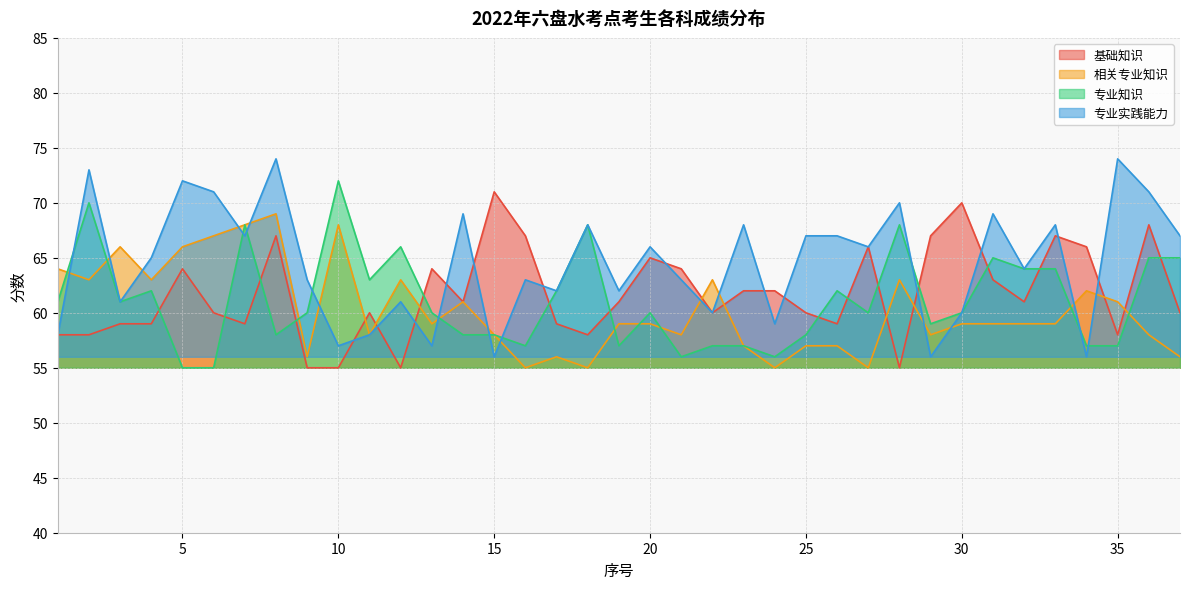

Reading left to right, what are all the values shown in this chart?

基础知识: 58	58	59	59	64	60	59	67	55	55	60	55	64	61	71	67	59	58	61	65	64	60	62	62	60	59	66	55	67	70	63	61	67	66	58	68	60
相关专业知识: 64	63	66	63	66	67	68	69	56	68	58	63	59	61	58	55	56	55	59	59	58	63	57	55	57	57	55	63	58	59	59	59	59	62	61	58	56
专业知识: 61	70	61	62	55	55	68	58	60	72	63	66	60	58	58	57	62	68	57	60	56	57	57	56	58	62	60	68	59	60	65	64	64	57	57	65	65
专业实践能力: 58	73	61	65	72	71	67	74	63	57	58	61	57	69	56	63	62	68	62	66	63	60	68	59	67	67	66	70	56	60	69	64	68	56	74	71	67